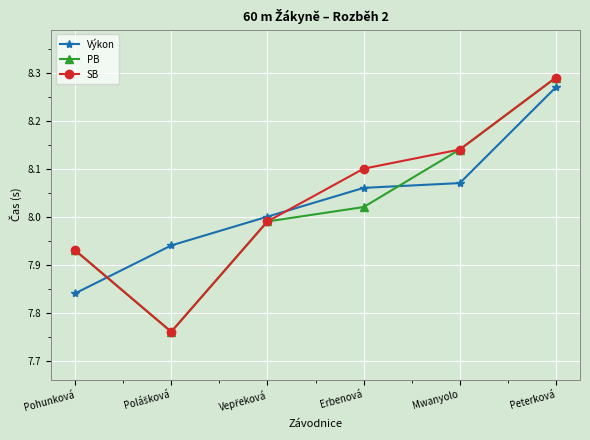

True or false: PB and Výkon cross at least once.

True